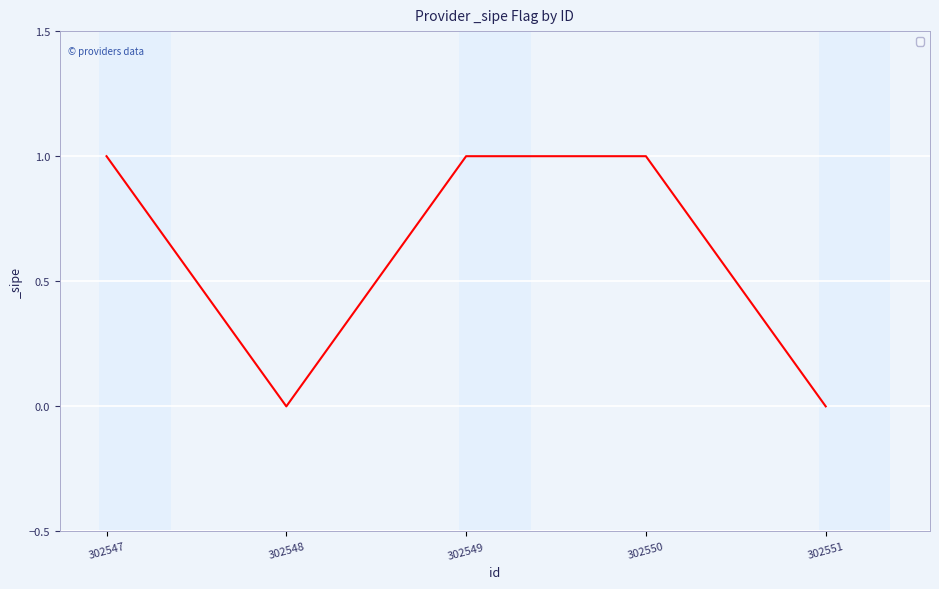

How many values are between 0 and 1?

5